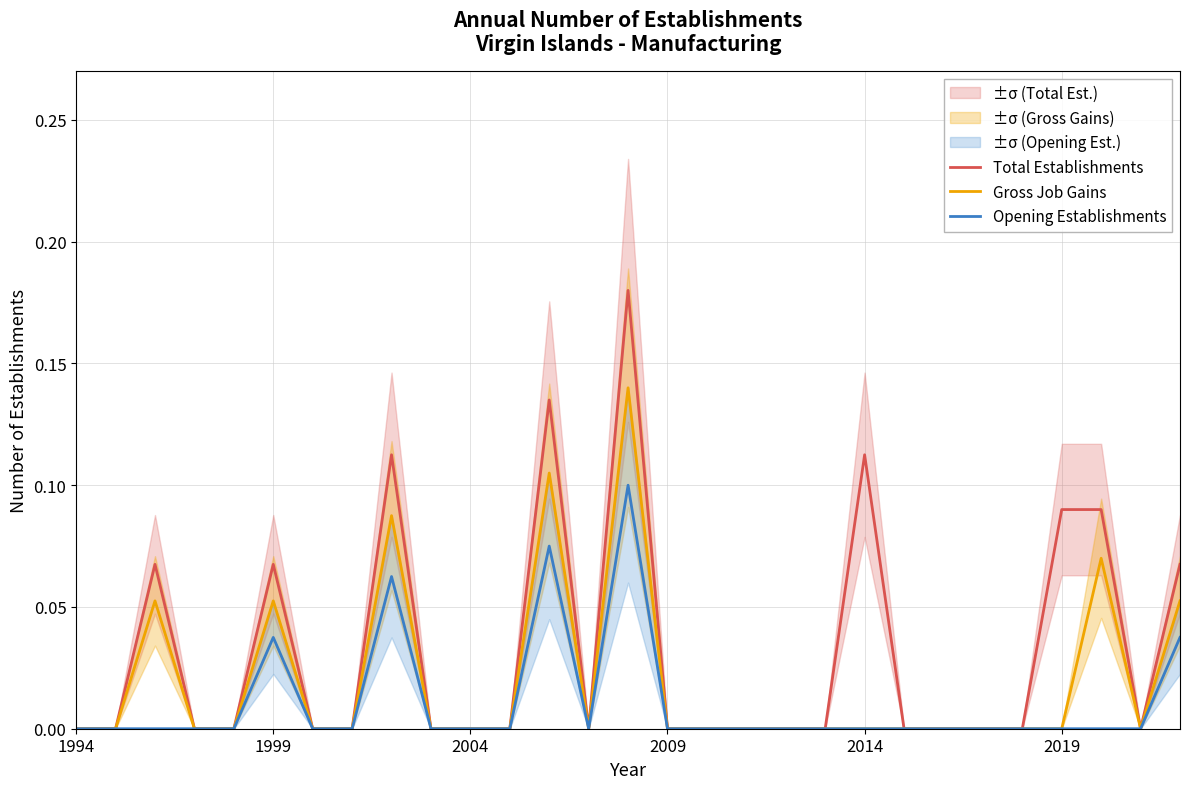

What are all the series names shown in the legend?

Total Establishments, Gross Job Gains, Opening Establishments